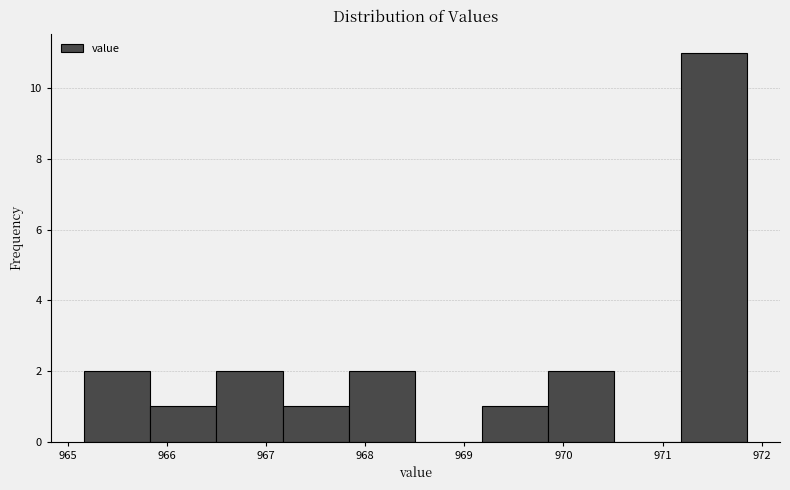

How tall is the bar that spans 965.2 to 965.8 on the x-axis? Neither the bar edges nor the heights are printed on the chart, so give them approximately, as read against the axes.

2